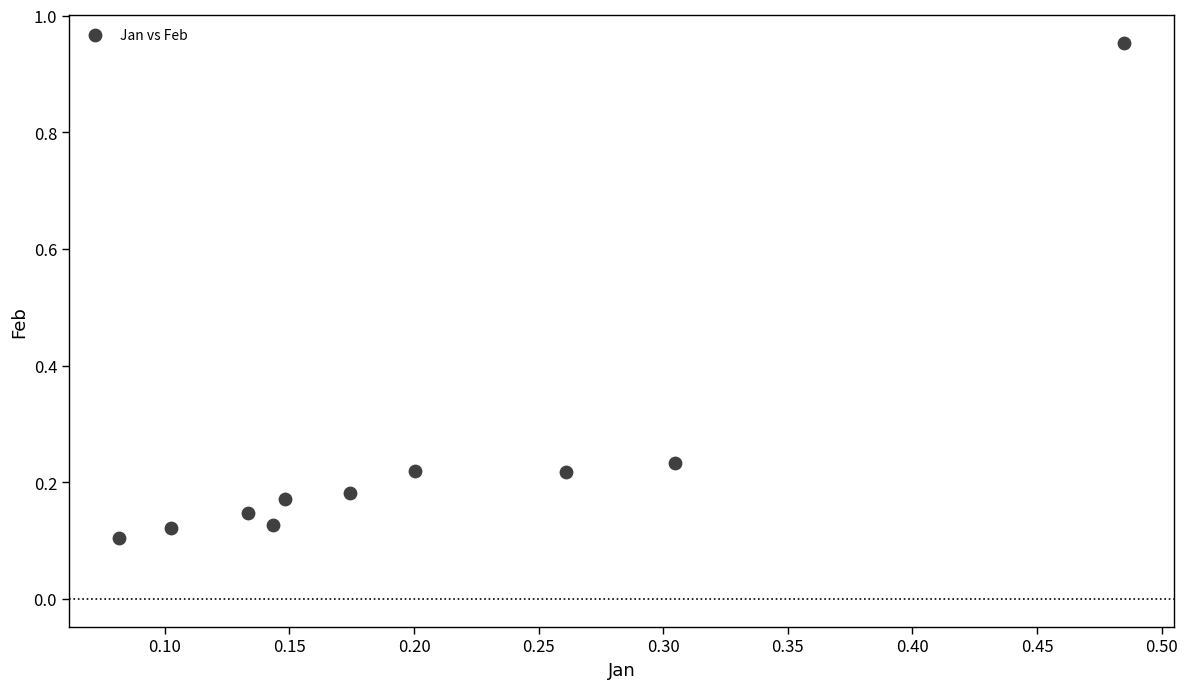

What is the range of X values (max minus min)?

0.4